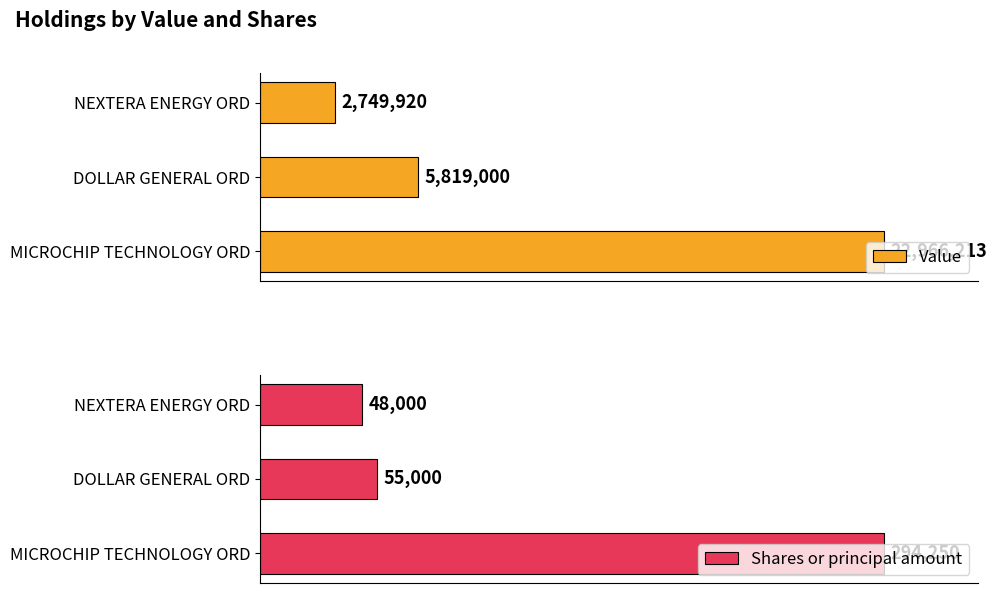

How many values in the Shares or principal amount series exceed 55000?

1